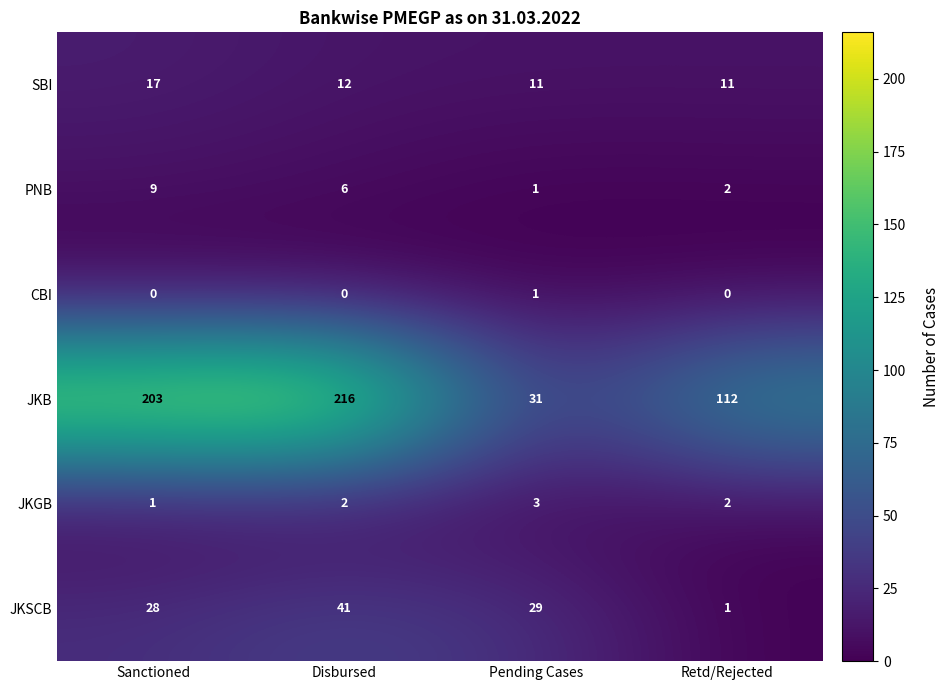

What is the difference between the maximum and minimum values in the JKB series?

185